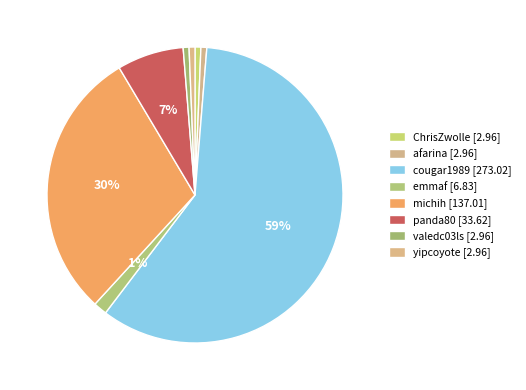

How many segments does this pie chart have?

8